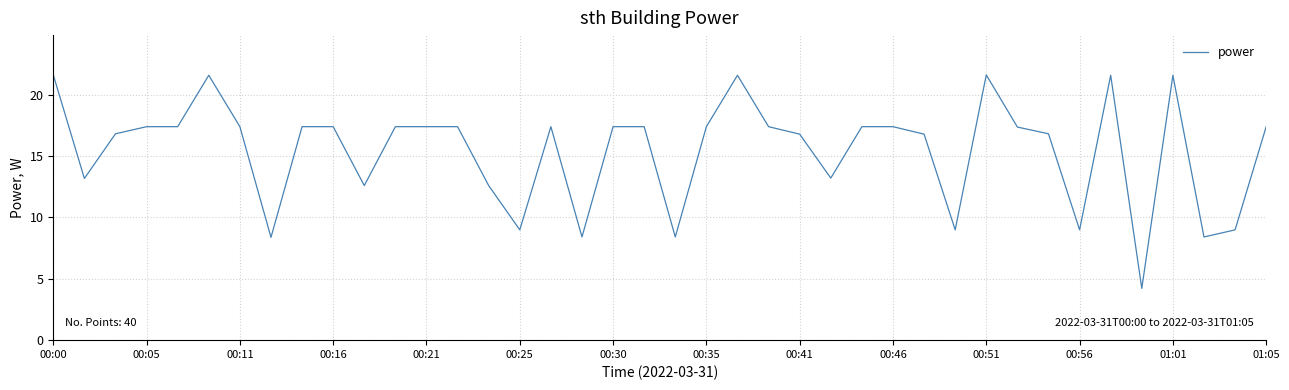

What is the smallest value displayed?

4.2